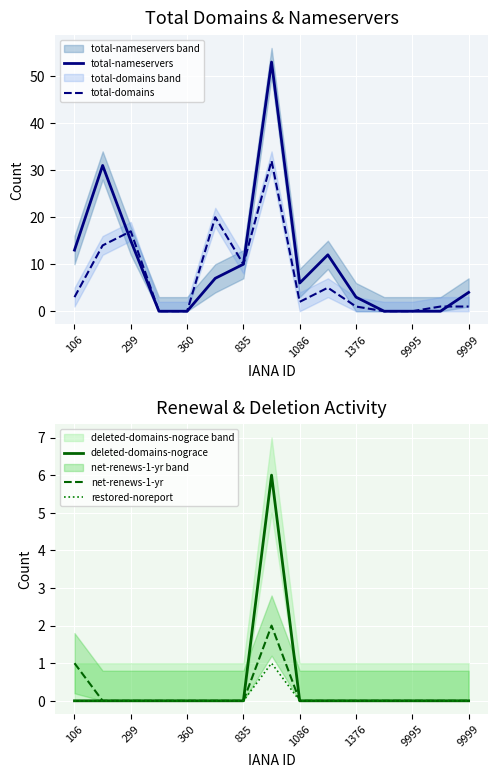

Which series has the largest range (max minus min)?

total-nameservers